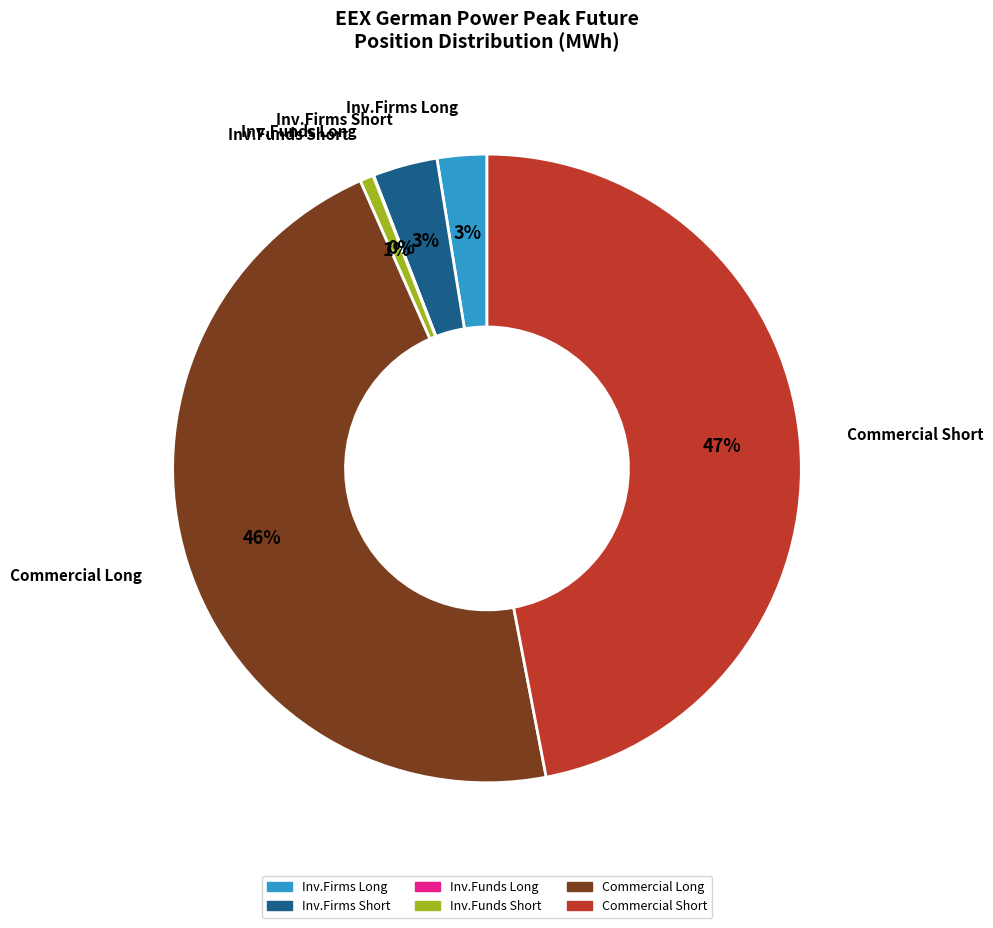

What percentage is the Commercial Short slice, to the nearest percent?

47%